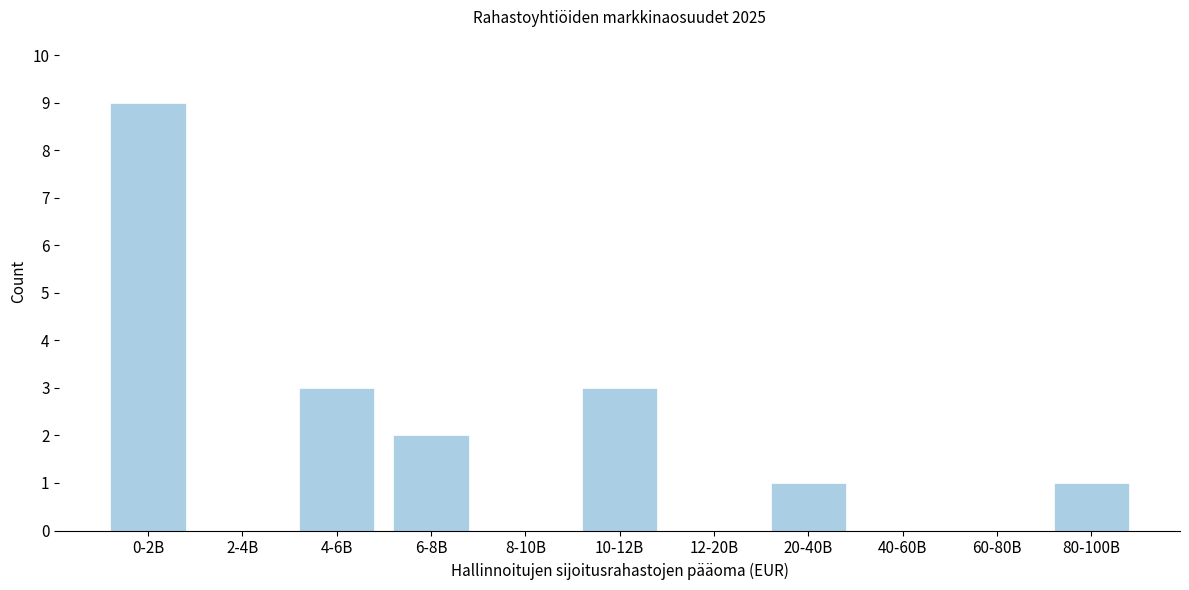

Reading left to right, list all the values displayed in this chart.

0-2B=9	2-4B=0	4-6B=3	6-8B=2	8-10B=0	10-12B=3	12-20B=0	20-40B=1	40-60B=0	60-80B=0	80-100B=1